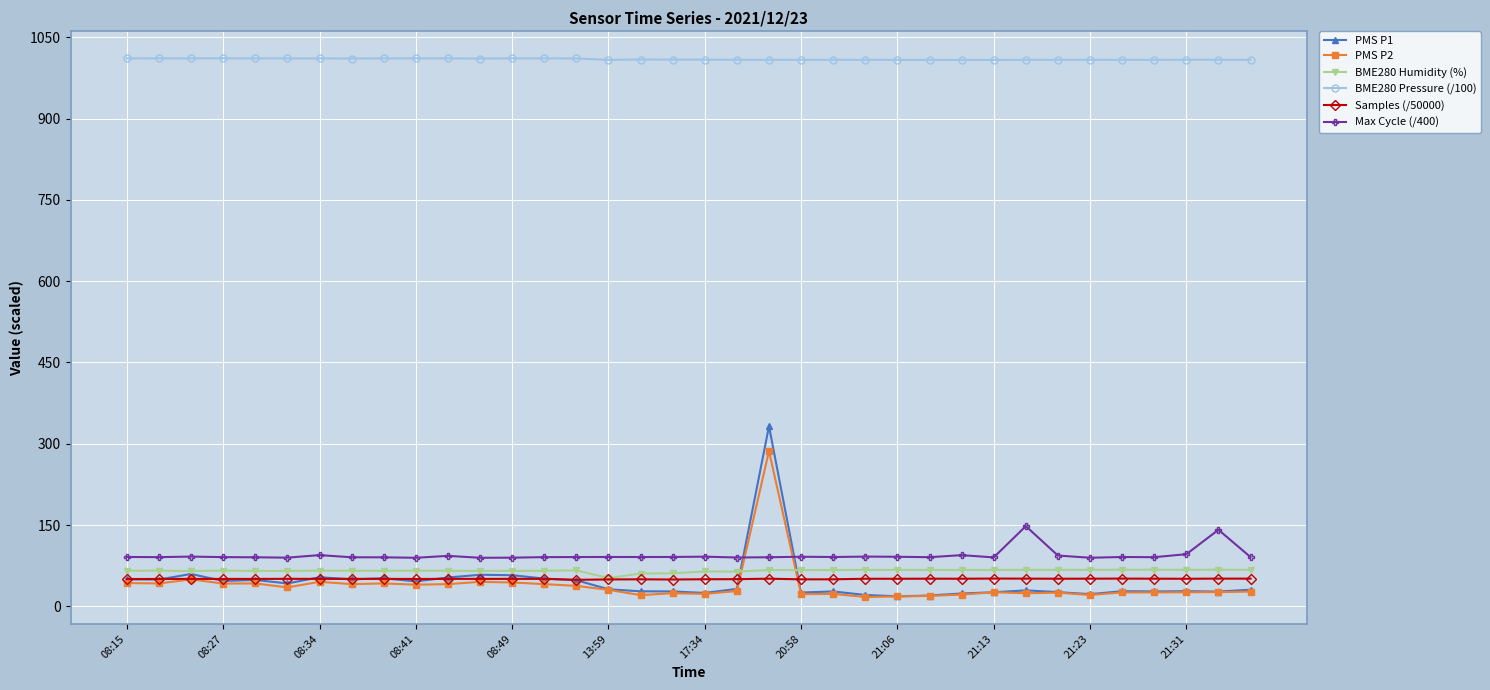

What is the highest value of the PMS P2 series?

286.5